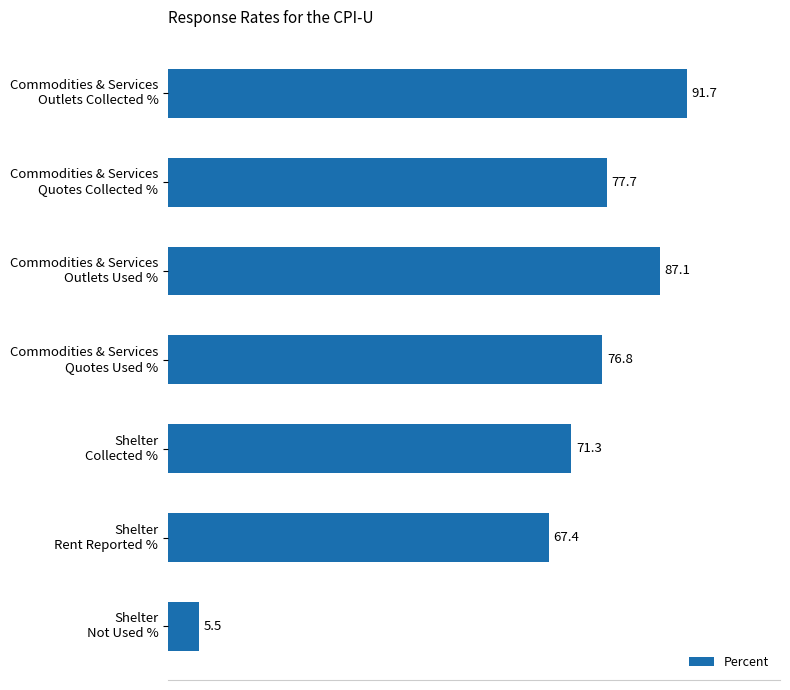

What is the greatest value displayed?

91.7